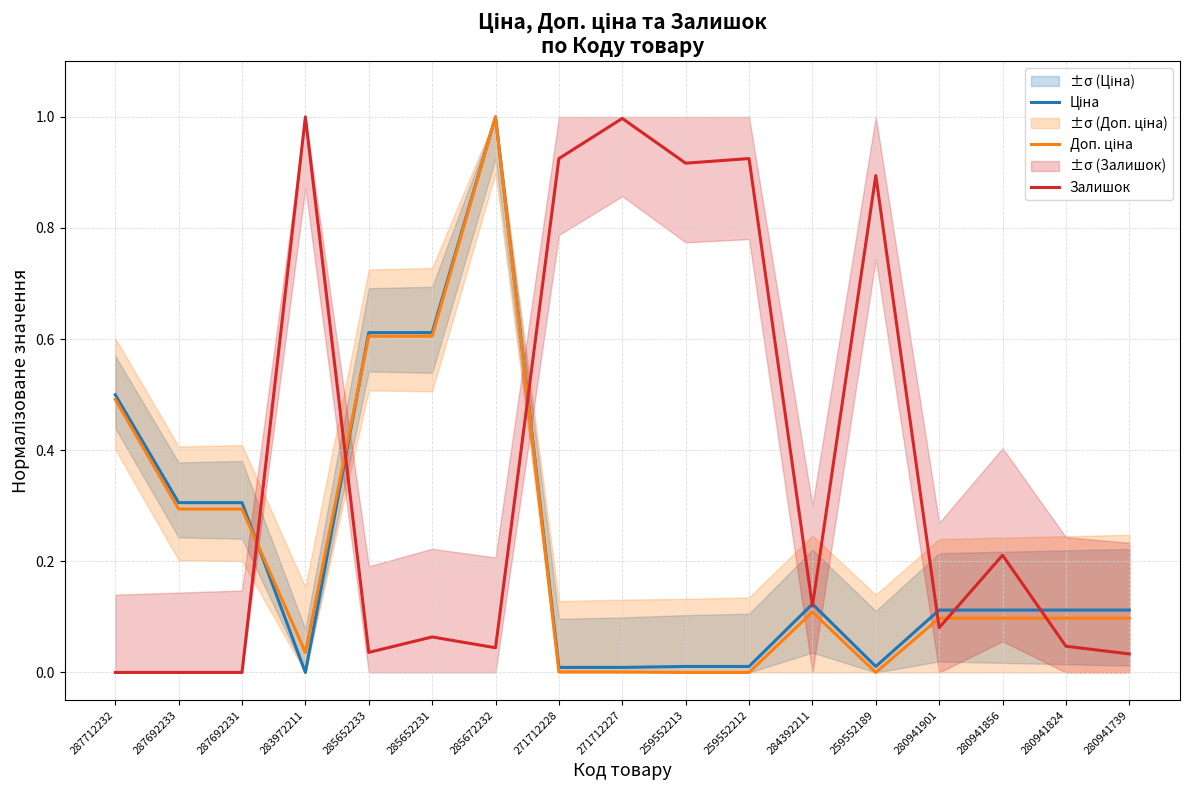

Reading right to left, what are all the values shown in this chart?

Ціна: 0.1	0.1	0.1	0.1	0.0	0.1	0.0	0.0	0.0	0.0	1.0	0.6	0.6	0.0	0.3	0.3	0.5
Доп. ціна: 0.1	0.1	0.1	0.1	0.0	0.1	0.0	0.0	0.0	0.0	1.0	0.6	0.6	0.0	0.3	0.3	0.5
Залишок: 0.0	0.0	0.2	0.1	0.9	0.1	0.9	0.9	1.0	0.9	0.0	0.1	0.0	1.0	0.0	0.0	0.0